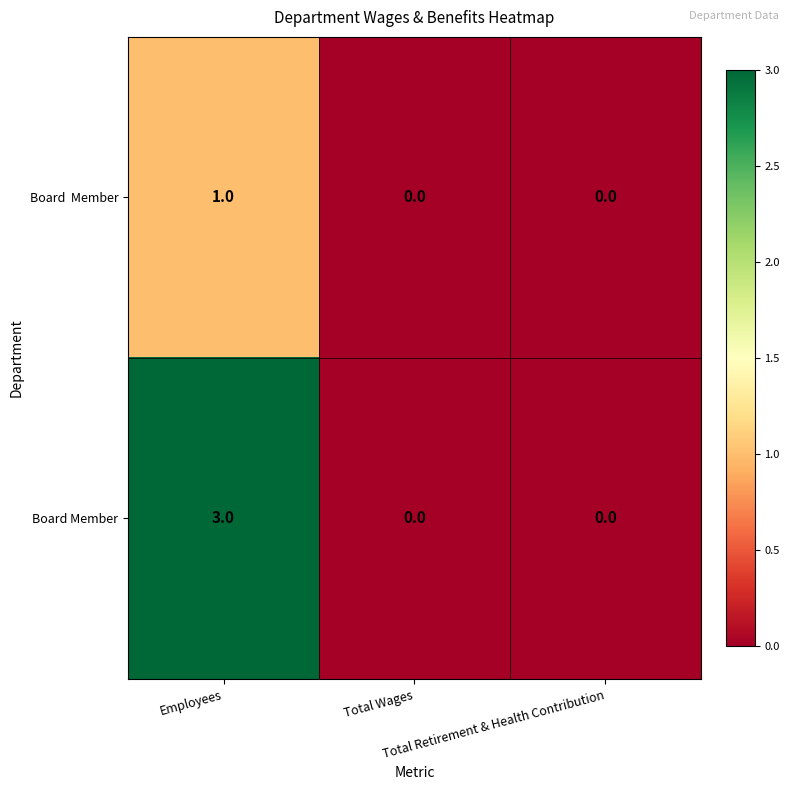

Which series has the largest total across all categories?

Board Member